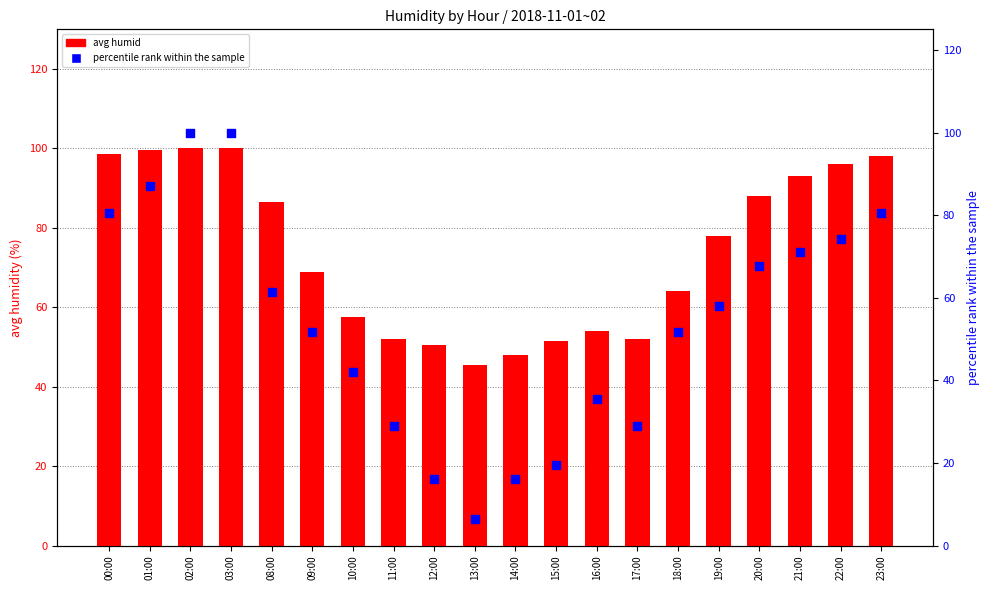

Which series reaches the minimum Y coordinate?

percentile rank within the sample